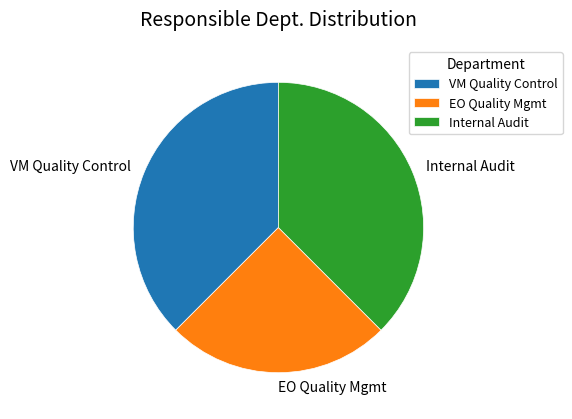

Combined, do Internal Audit and EO Quality Mgmt account for over 50%?

Yes